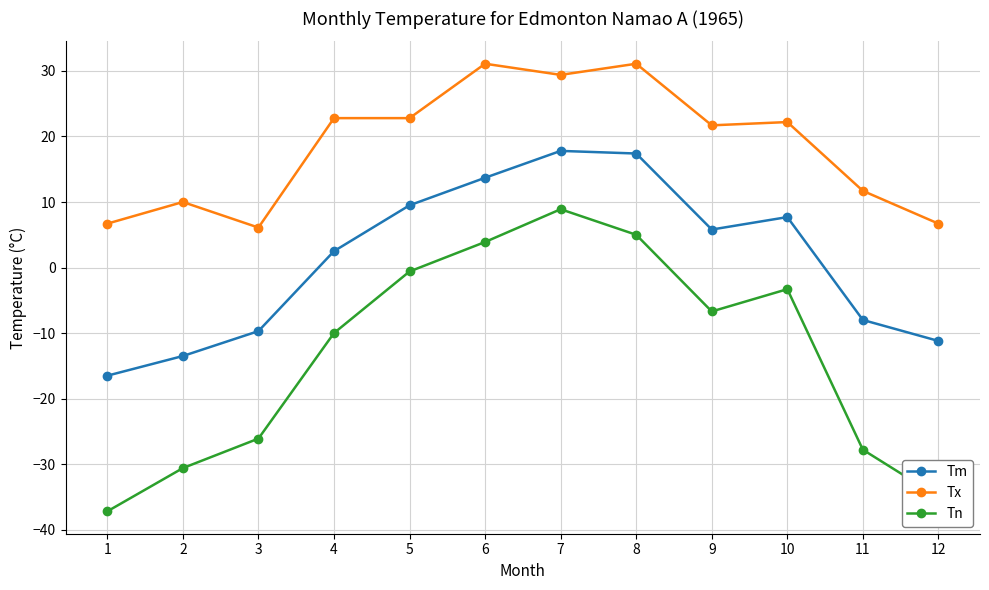

What is the total value across all series at 9?

20.8